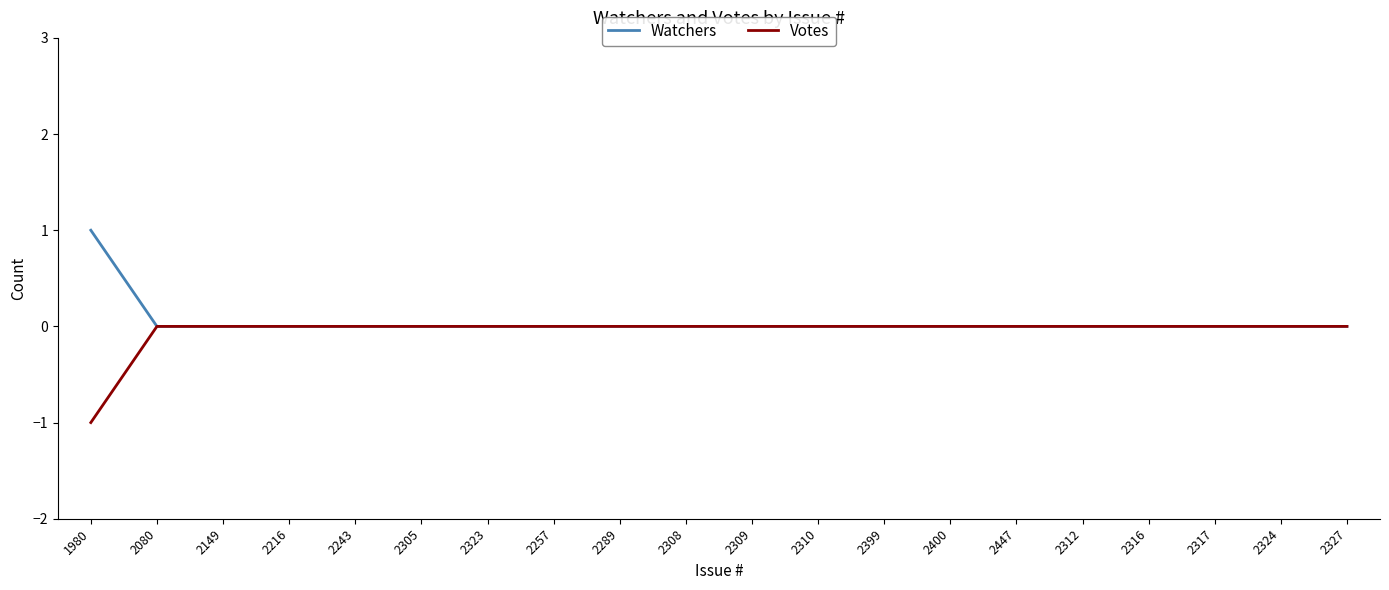

List the series in order of their peak value, lowest first.

Votes, Watchers